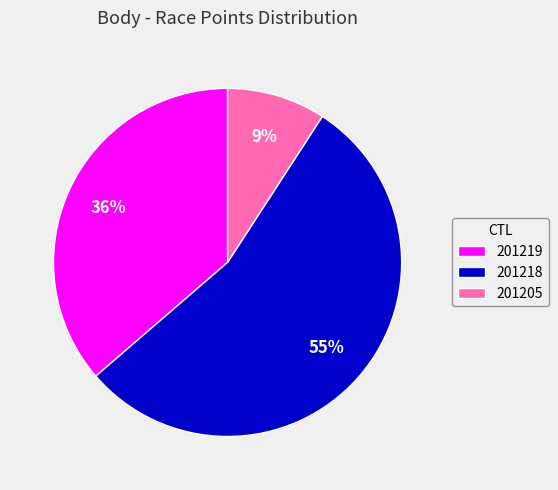

How many slices are in this pie chart?

3